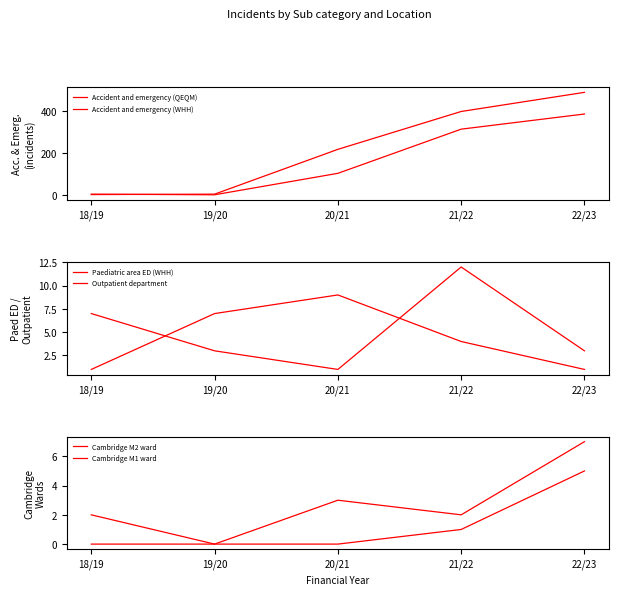

What is the label of the 1st point from the right?

22/23